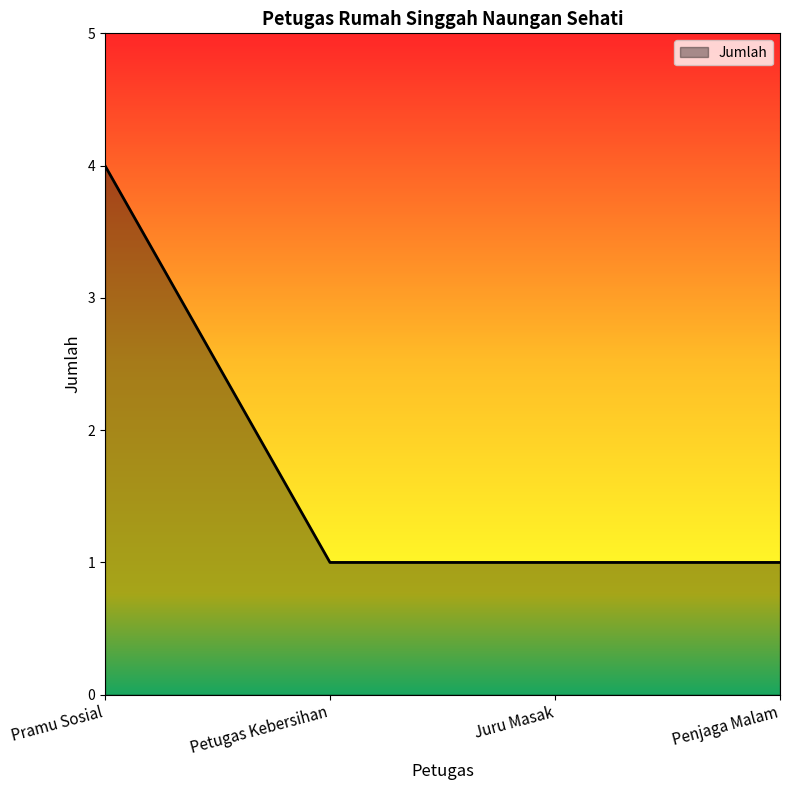

At which category does the chart reach its peak across all series?

Pramu Sosial